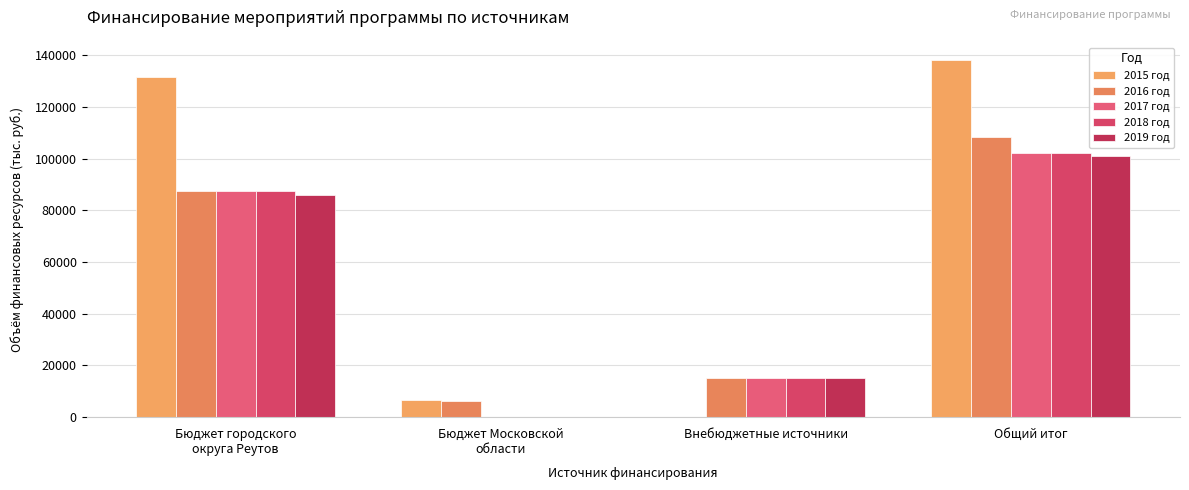

Which series changed the most between Бюджет городского
округа Реутов and Общий итог?

2016 год